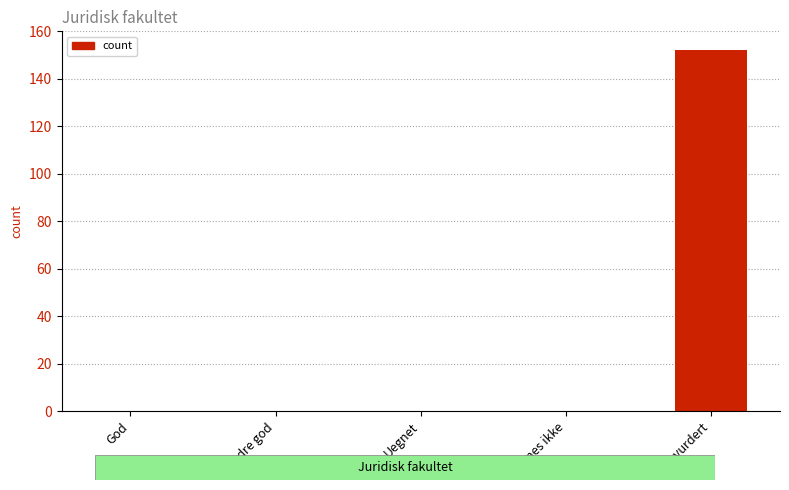

What is the sum of the values at God and Ikke vurdert?

152